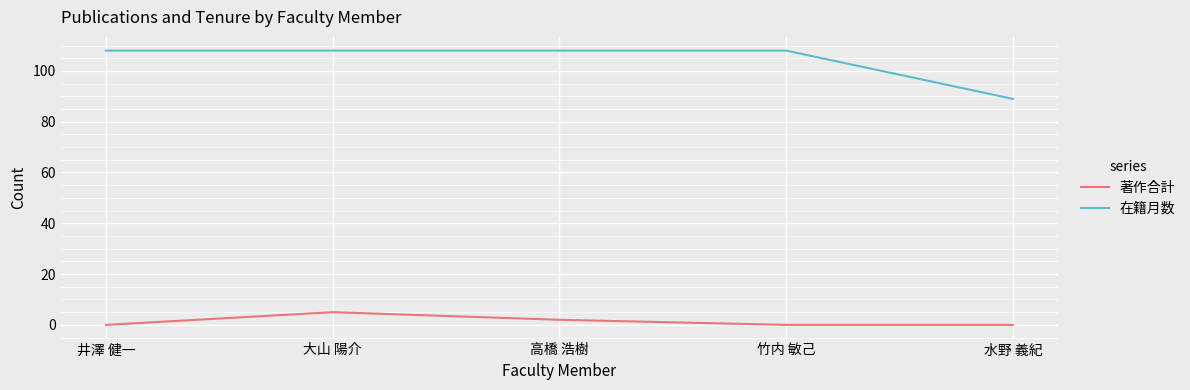

Is the value of 著作合計 at 大山 陽介 greater than the value of 在籍月数 at 竹内 敏己?

No